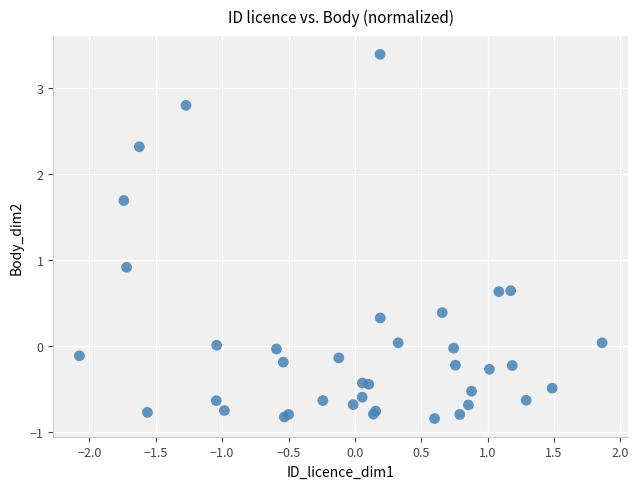

What Y value in the scatter plot is closest to 1?

0.9